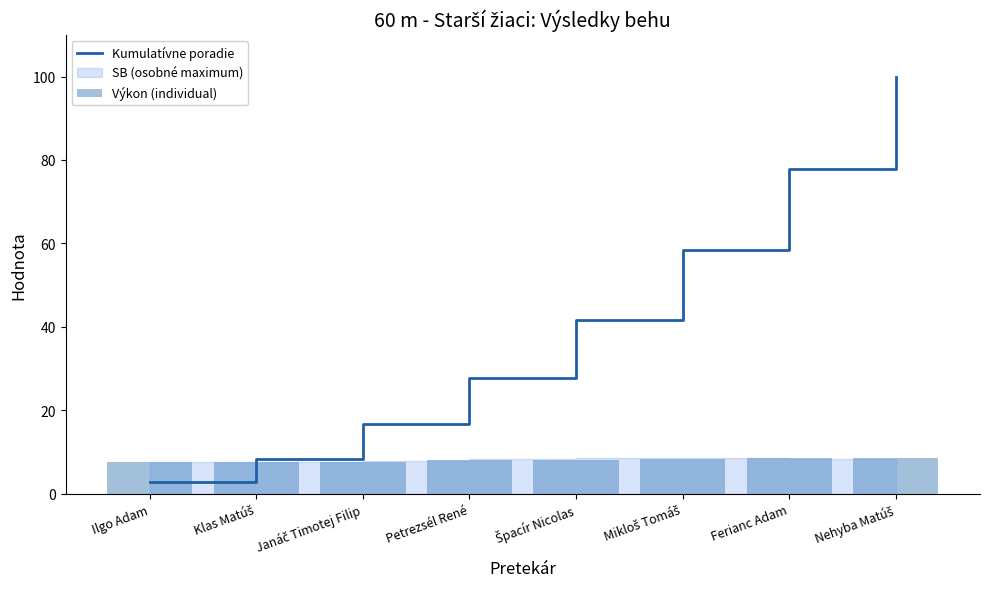

Is the value of Kumulatívne poradie at Klas Matúš greater than the value of Výkon (individual) at Klas Matúš?

Yes